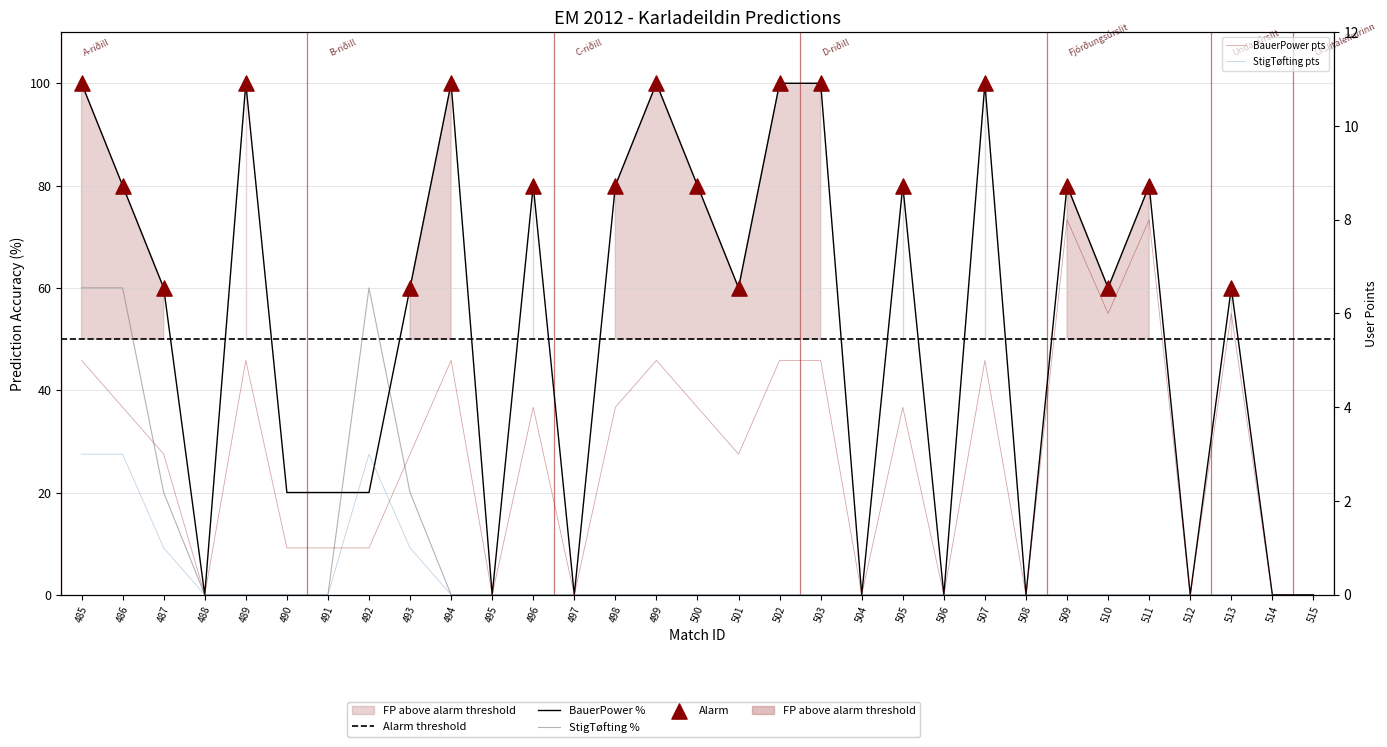

What is the total value across all series at 511?

8